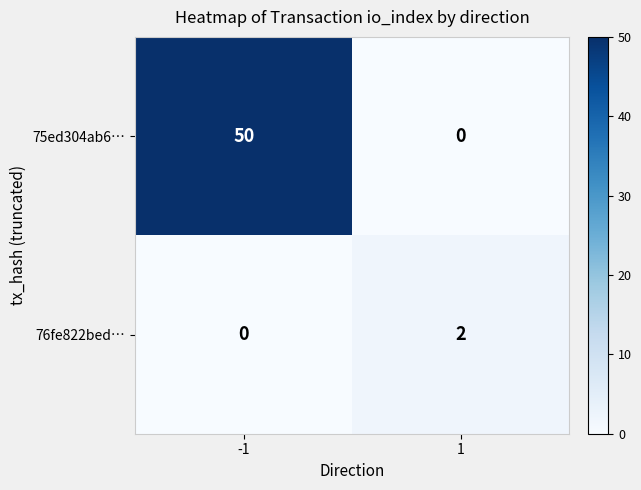

What is the spread (max minus min) of values at 1?

2